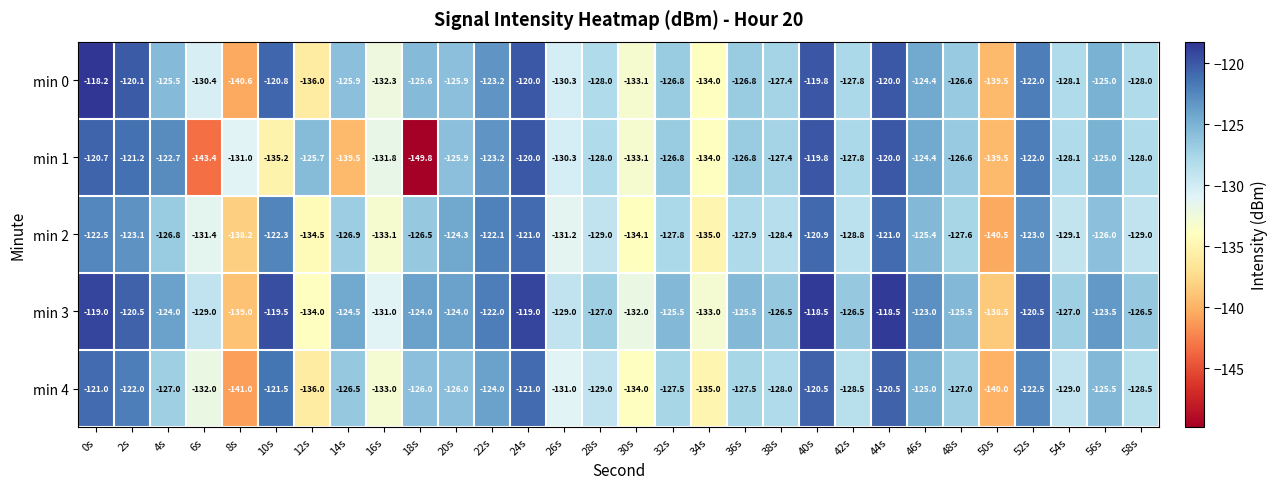

Count the number of data series in this chart.

5